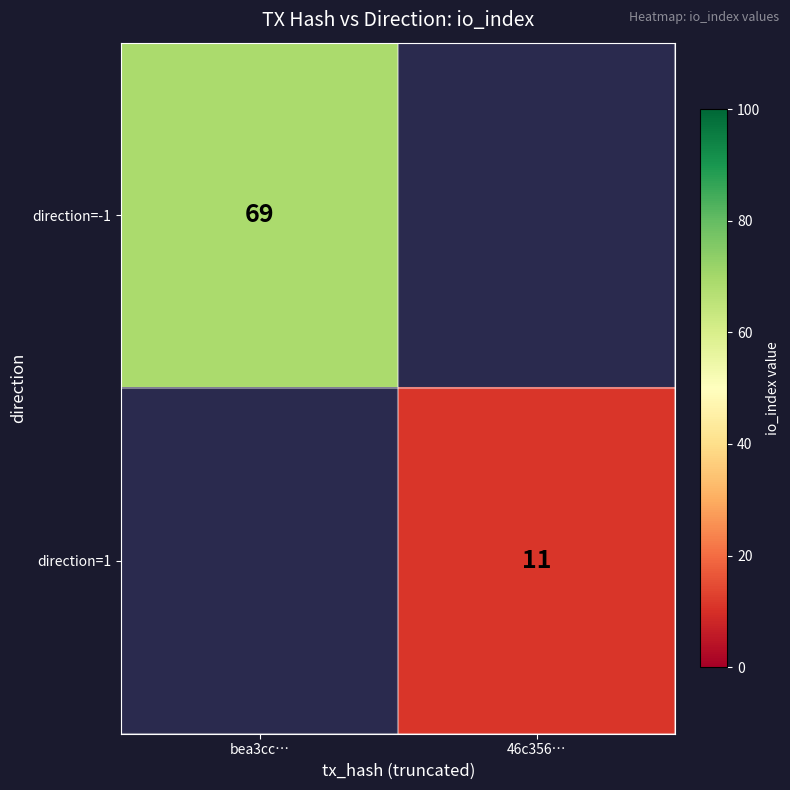

How many categories are shown in the chart?

2